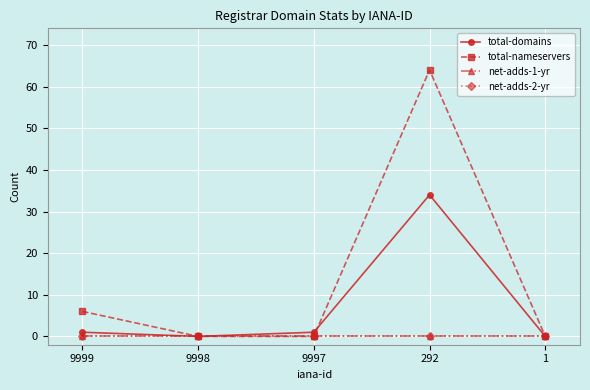

At which label is total-nameservers closest to 32?

9999